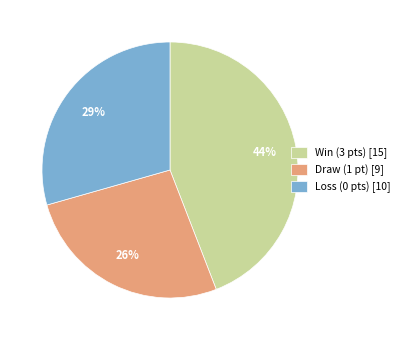

Do Draw (1 pt) [9] and Win (3 pts) [15] together represent more than half of the pie?

Yes